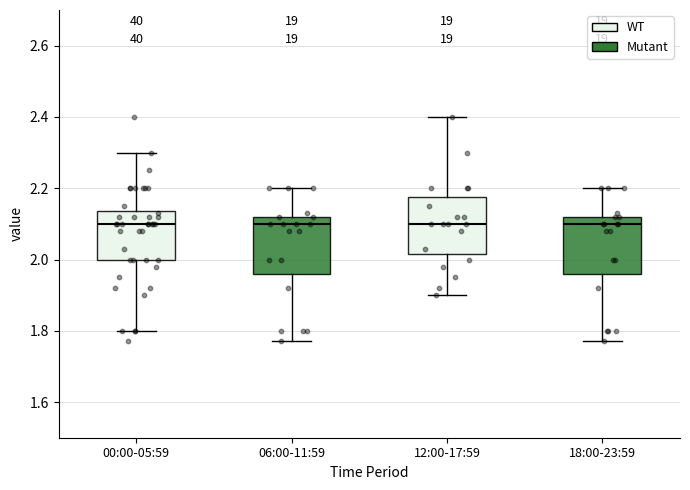

Where does the median line of the box for 12:00-17:59 sit on the y-axis? The values are not printed on the chart, so give them approximately, as read against the axis.

2.10